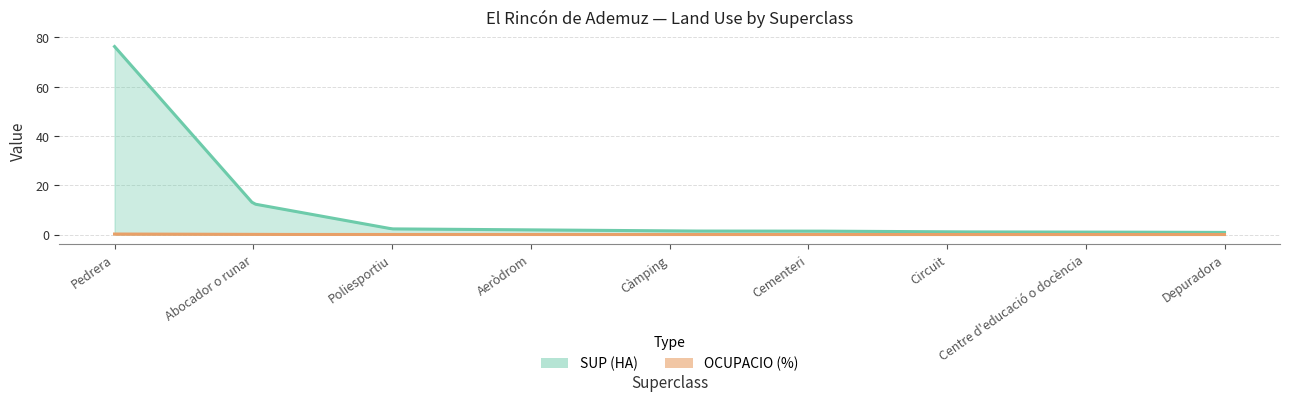

At how many categories does at least one series exceed 17?

1